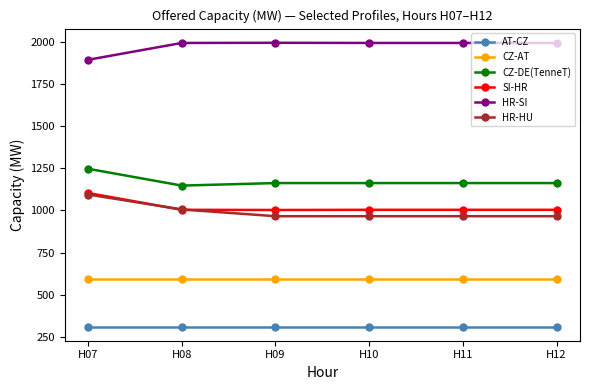

What is the difference between the second highest and minimum values in the HR-SI series?

100